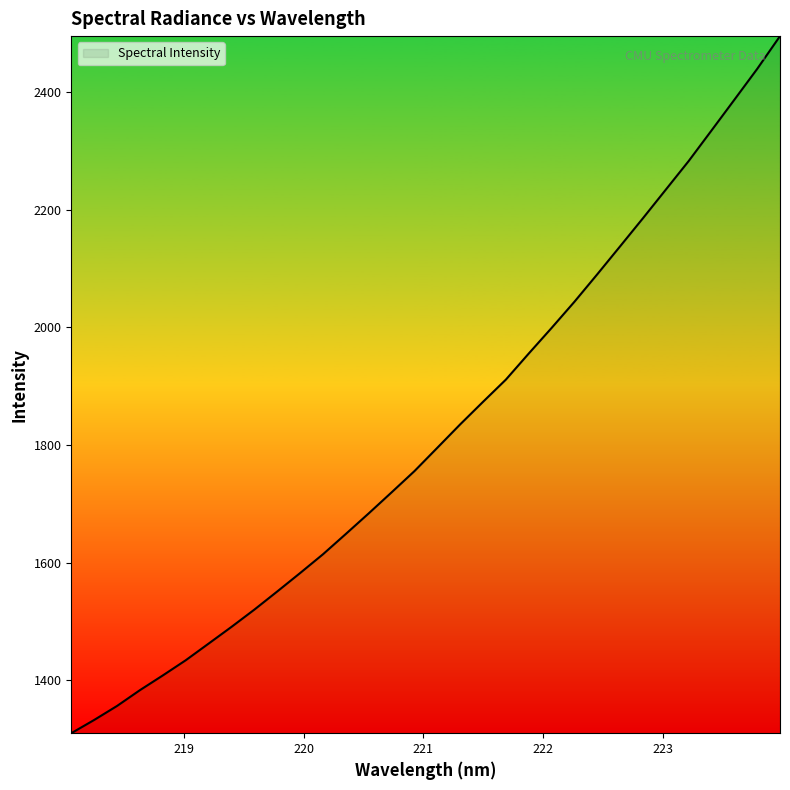

Does the chart display data point markers on the line(s)?

No